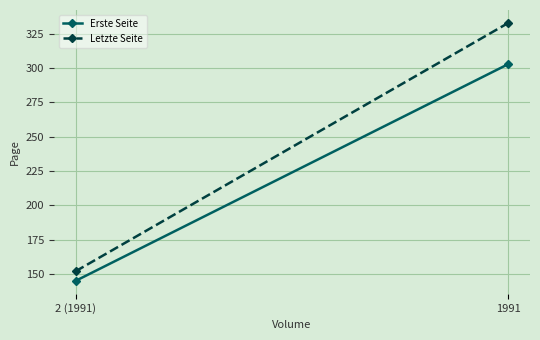

Rank the series at 1991 from lowest to highest value.

Erste Seite, Letzte Seite